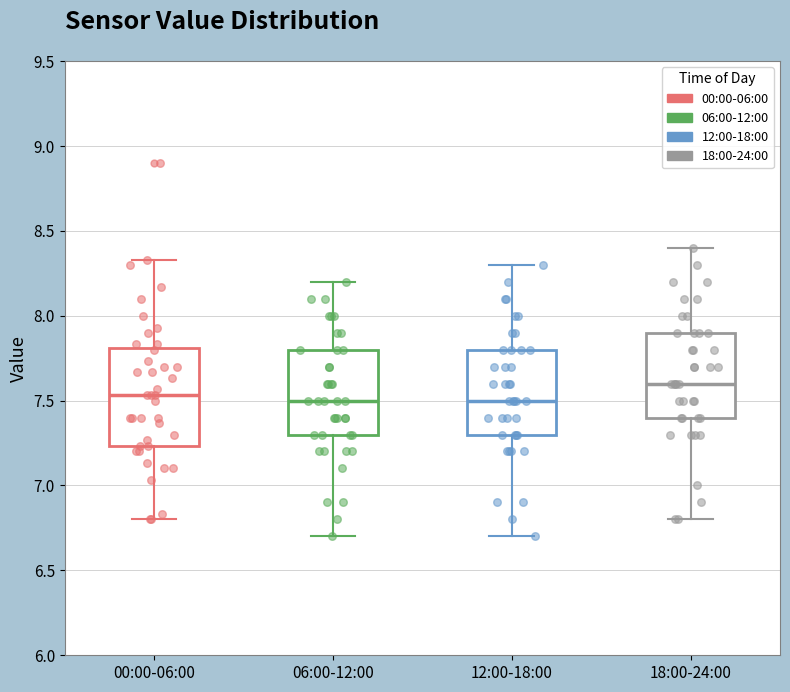

Reading left to right, read every box against the y-axis: the position of its median line, the range the box covers, and the ends of its whiskers. The values are not printed on the chart, so give them approximately, as read against the axis.

00:00-06:00: median 7.55, box 7.25 to 7.80, whiskers 6.80 to 8.35
06:00-12:00: median 7.50, box 7.30 to 7.80, whiskers 6.70 to 8.20
12:00-18:00: median 7.50, box 7.30 to 7.80, whiskers 6.70 to 8.30
18:00-24:00: median 7.60, box 7.40 to 7.90, whiskers 6.80 to 8.40